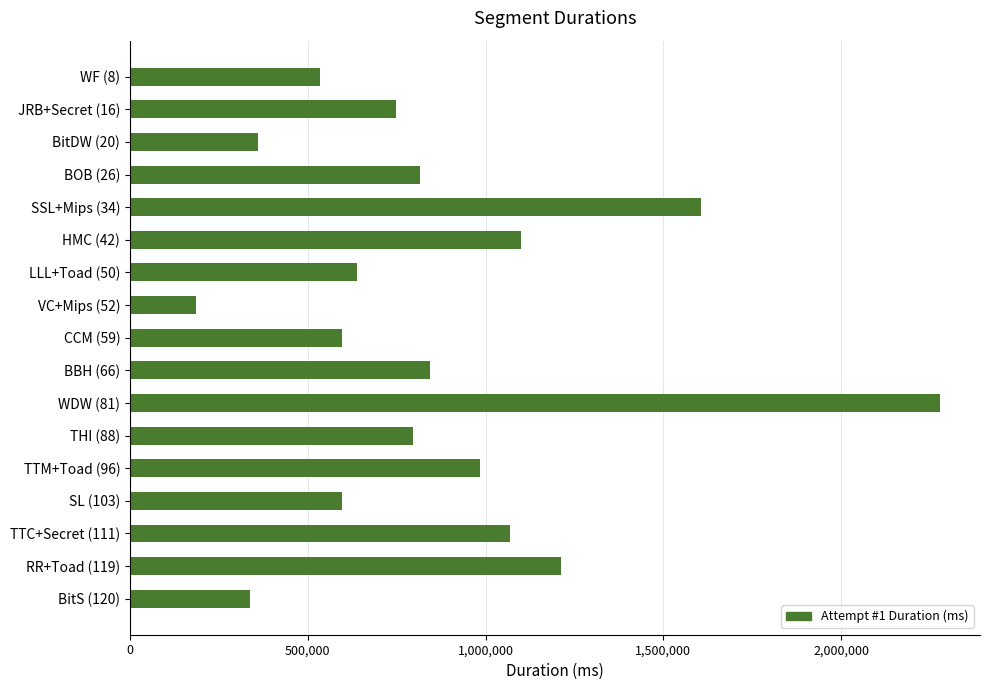

What is the change in value from BOB (26) to LLL+Toad (50)?

-176733